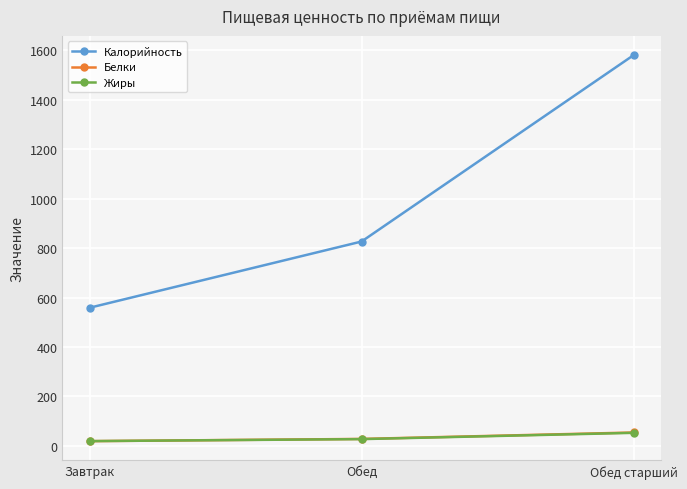

What position from the left is Завтрак?

1